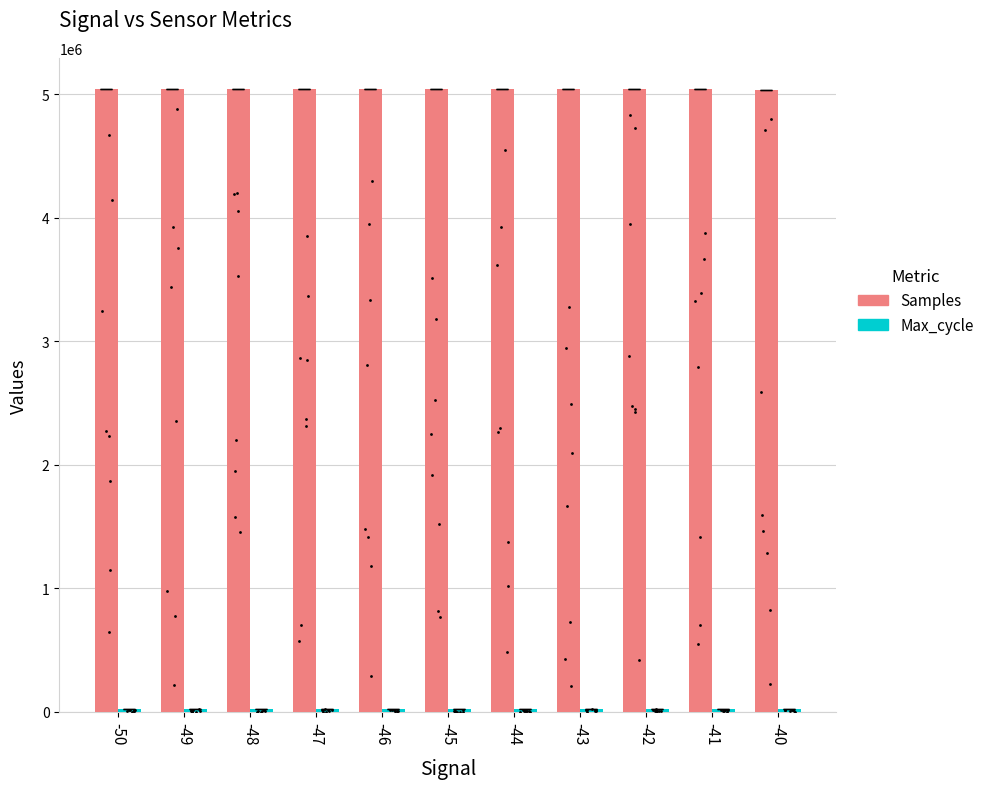

Which series contains the highest Y value?

Samples